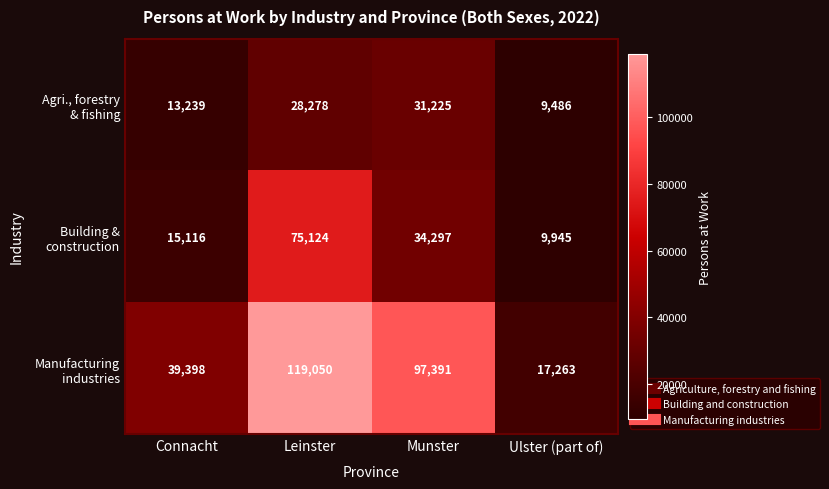

What is the difference between the highest and lowest values at Munster?

66166